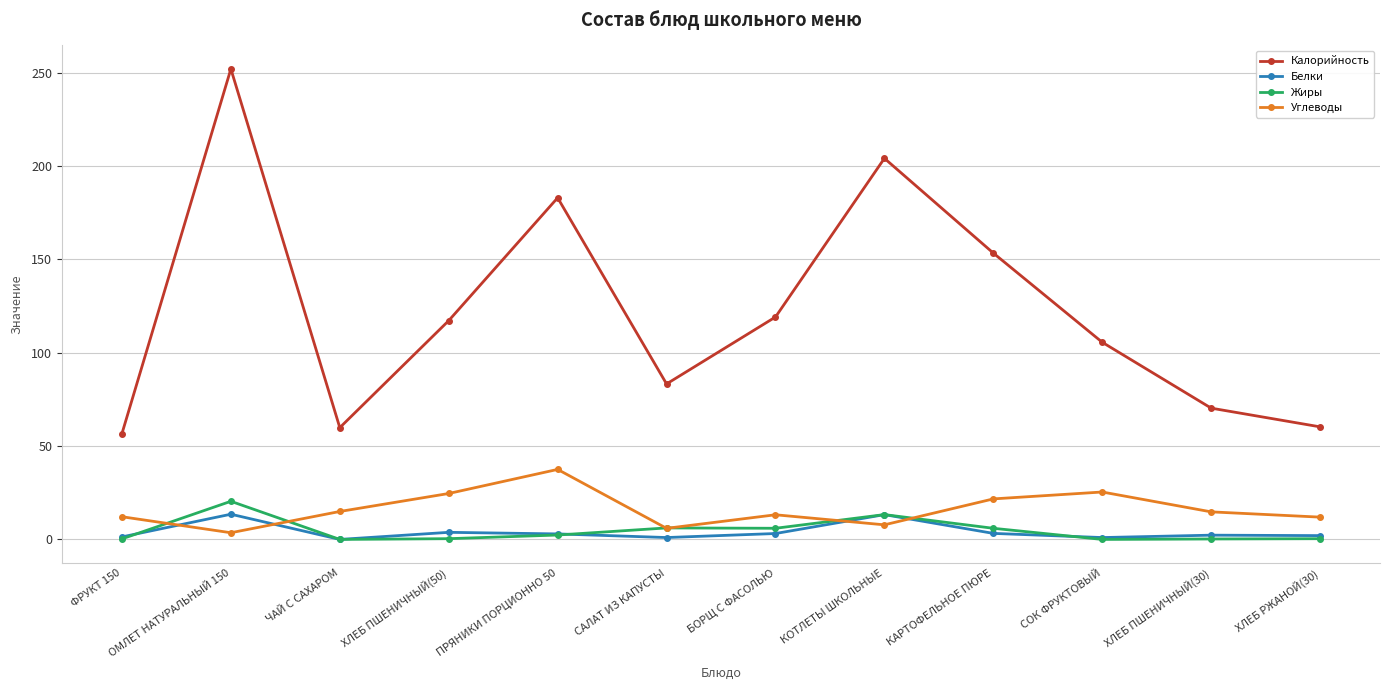

Which label corresponds to the largest value in the chart?

ОМЛЕТ НАТУРАЛЬНЫЙ 150